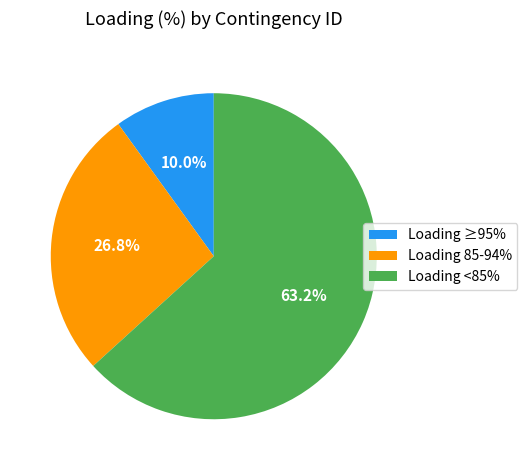

Combined, do Loading ≥95% and Loading <85% account for over 50%?

Yes